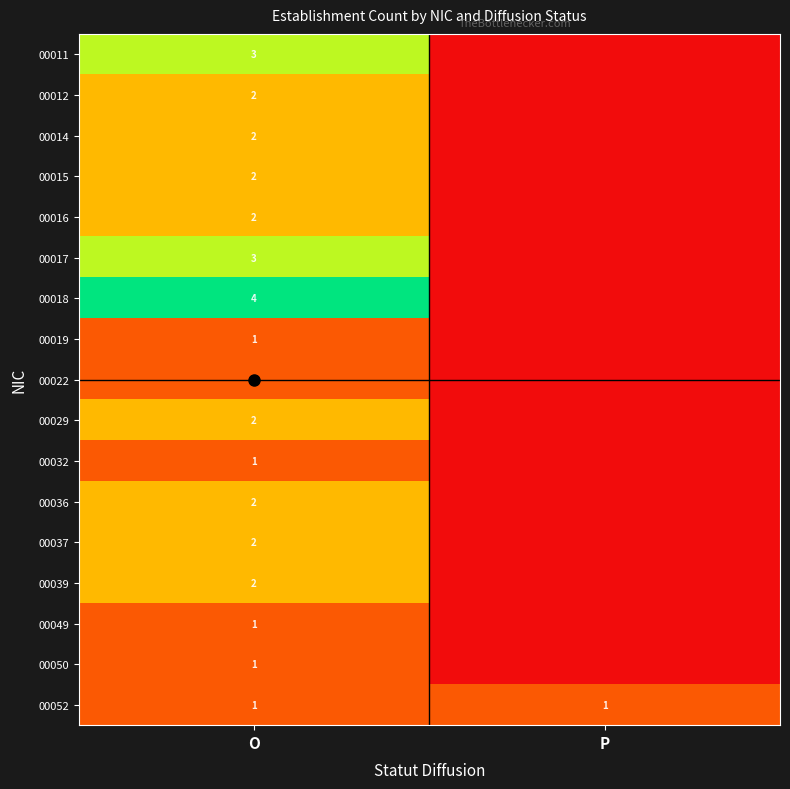

At which category is the sum across all series the highest?

O